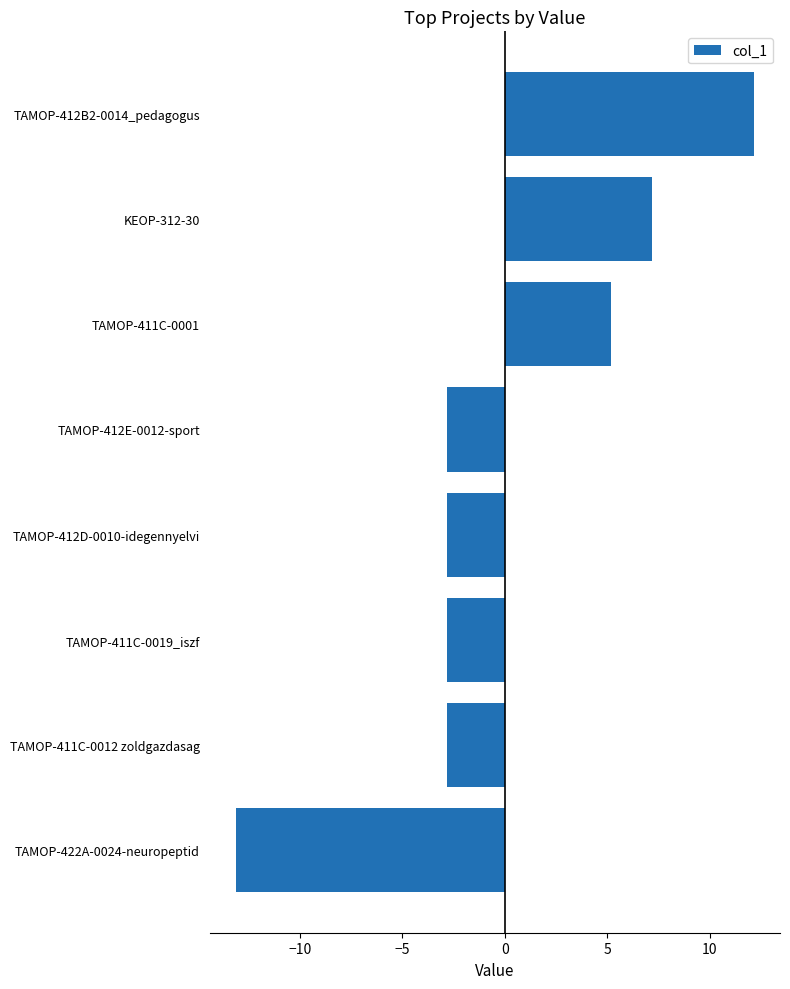

What value does the data have at KEOP-312-30?

7.2